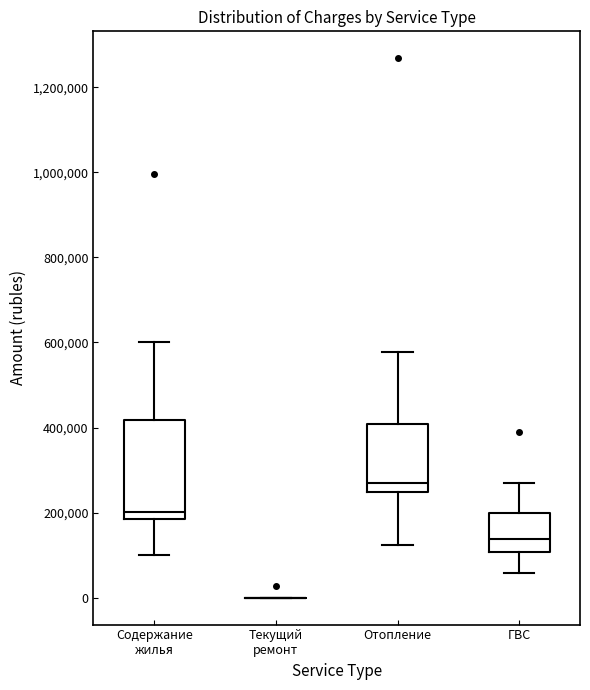

Reading left to right, read every box against the y-axis: the position of its median line, the range the box covers, and the ends of its whiskers. The values are not printed on the chart, so give them approximately, as read against the axis.

Содержание жилья: median 200000, box 180000 to 420000, whiskers 100000 to 600000
Текущий ремонт: box collapsed to a line at 0, whiskers 0 to 0
Отопление: median 260000, box 240000 to 400000, whiskers 120000 to 580000
ГВС: median 140000, box 100000 to 200000, whiskers 60000 to 260000